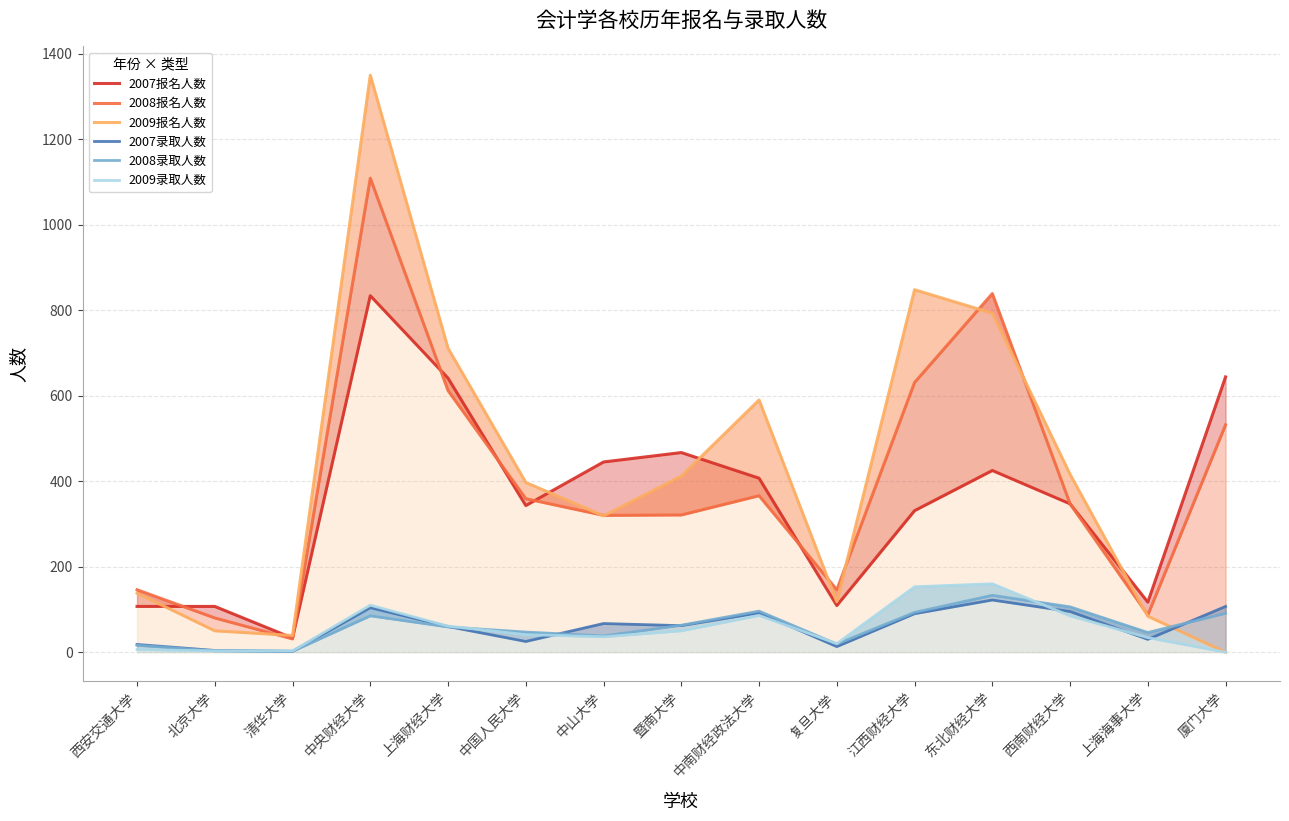

The value of 2007报名人数 at 中山大学 is 729. True or false?

False